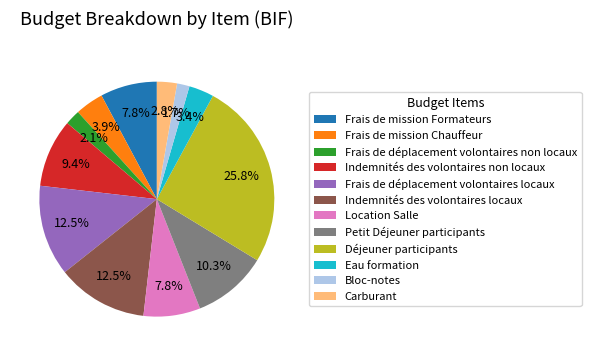

What is the largest slice in the pie chart?

Déjeuner participants